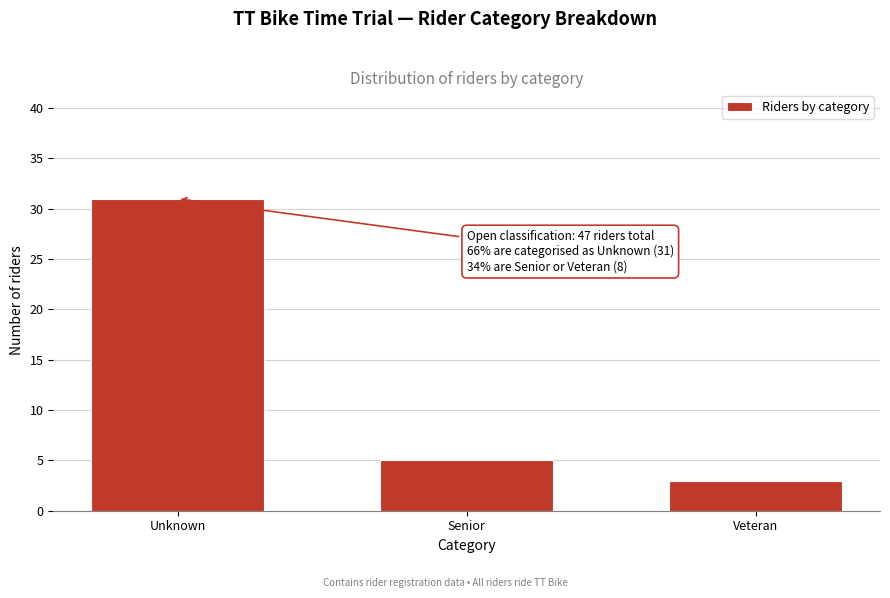

Reading left to right, list all the values displayed in this chart.

Unknown=31	Senior=5	Veteran=3